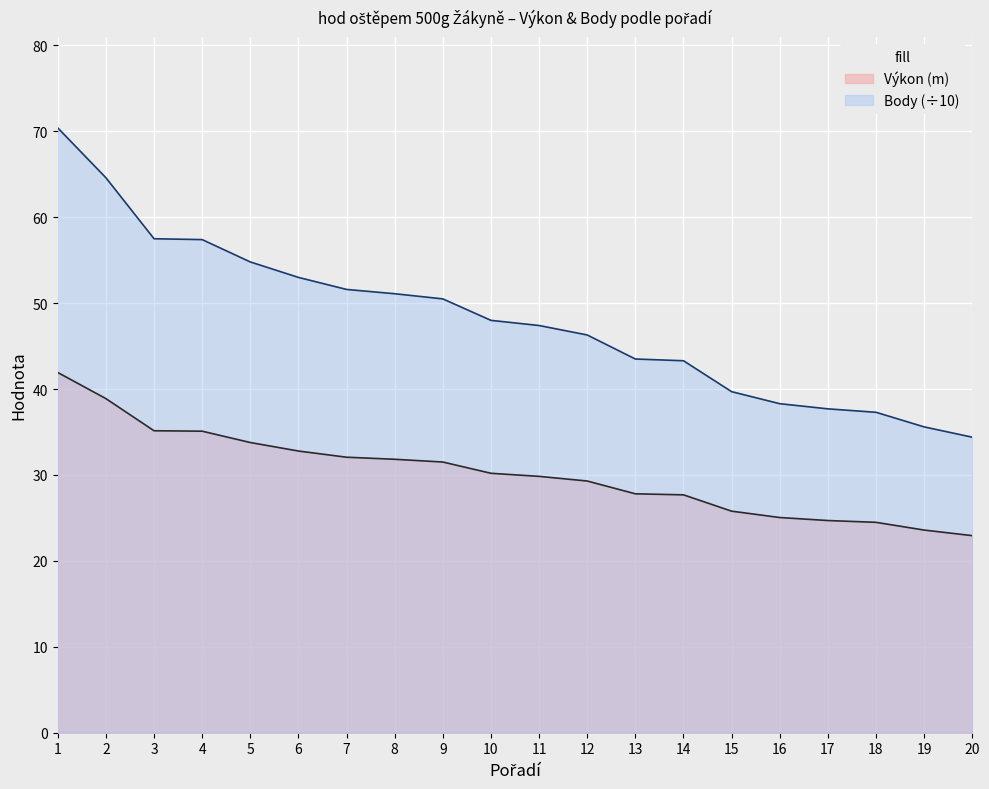

What is the difference between the Body values at 12 and 8?

4.8